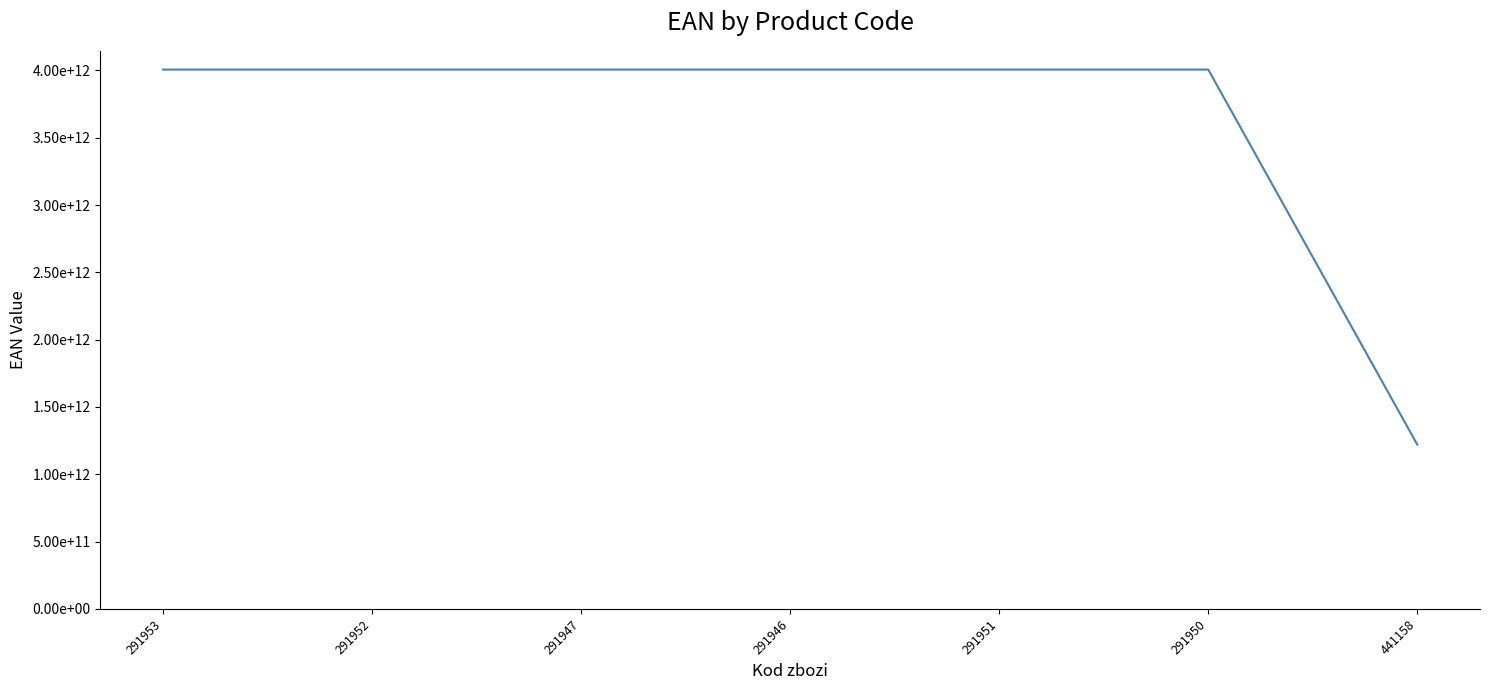

Is this an area chart (filled region under the line)?

No